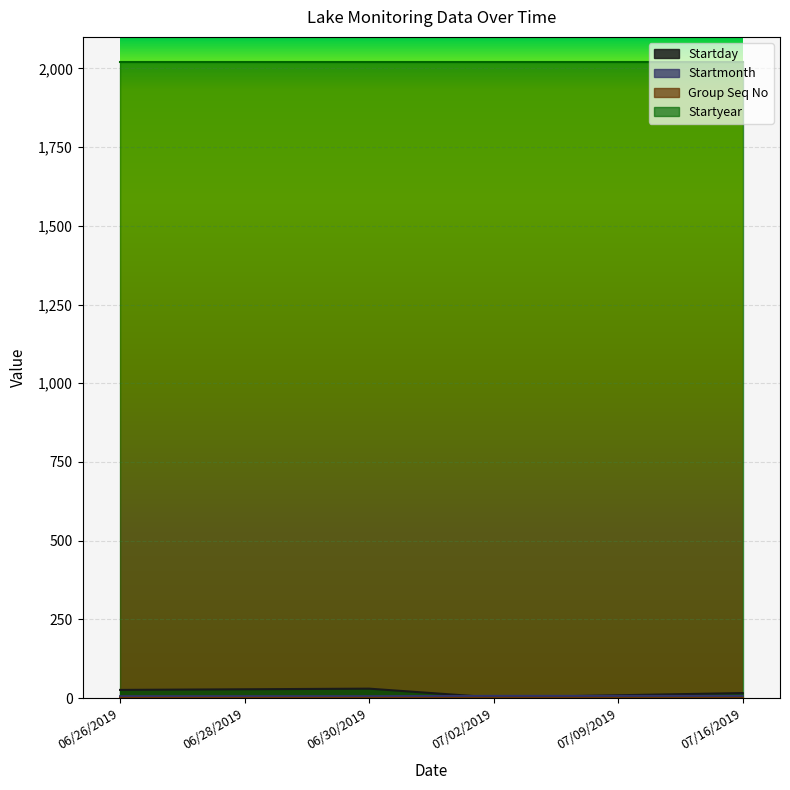

How many lines are shown in the chart?

4